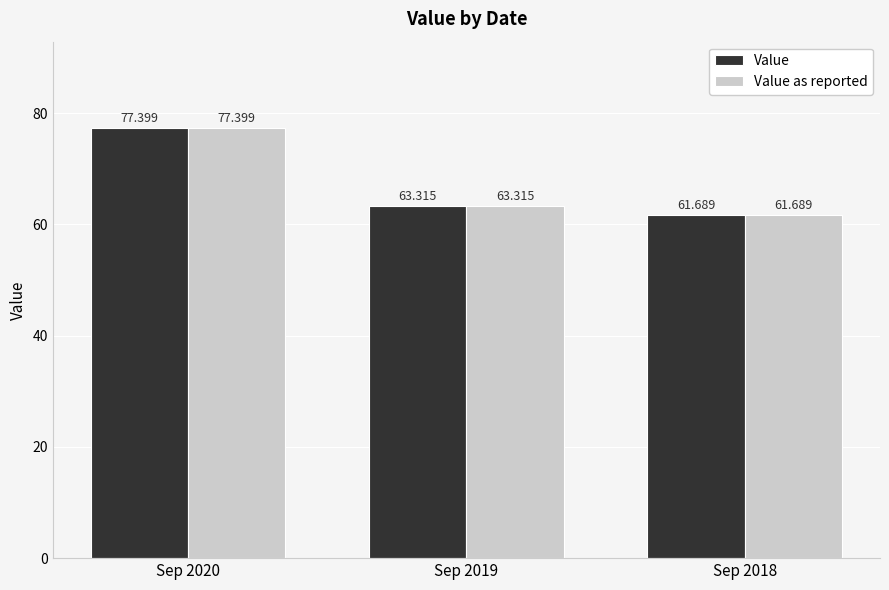

At which category does the chart reach its minimum across all series?

Sep 2018